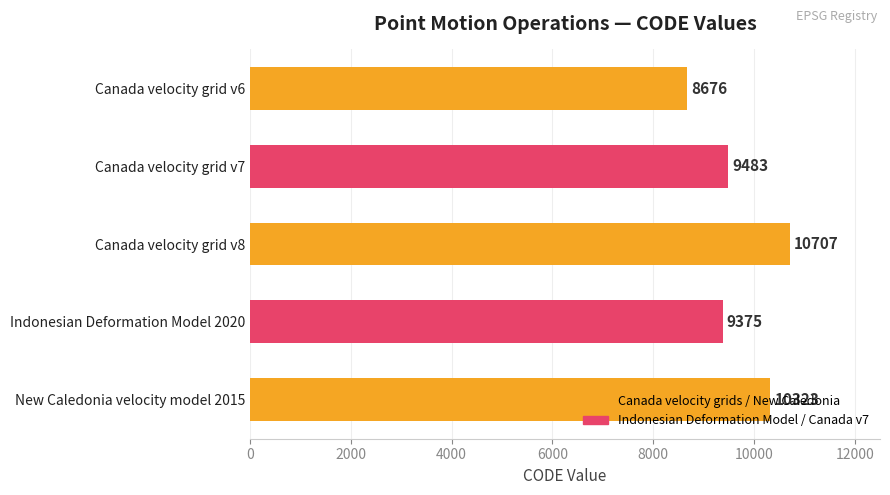

What is the change in value from Canada velocity grid v6 to Canada velocity grid v7?

+807